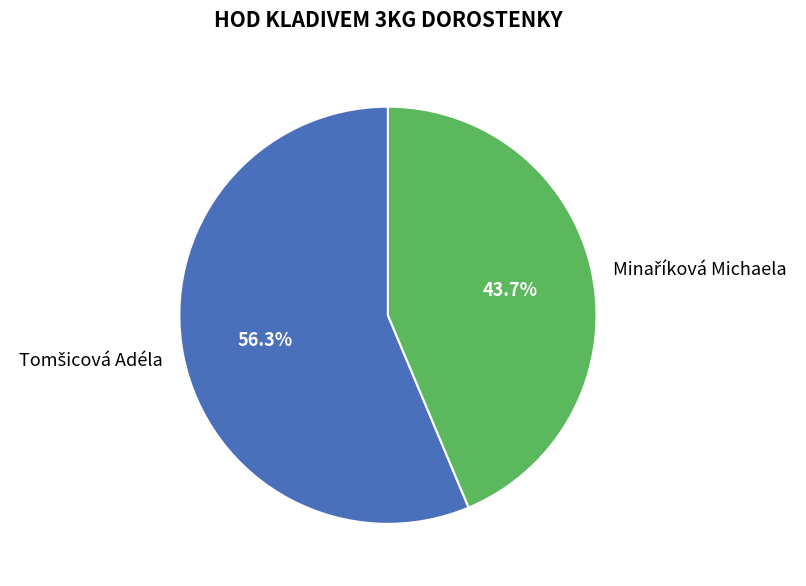

Does any single category account for the majority?

Yes